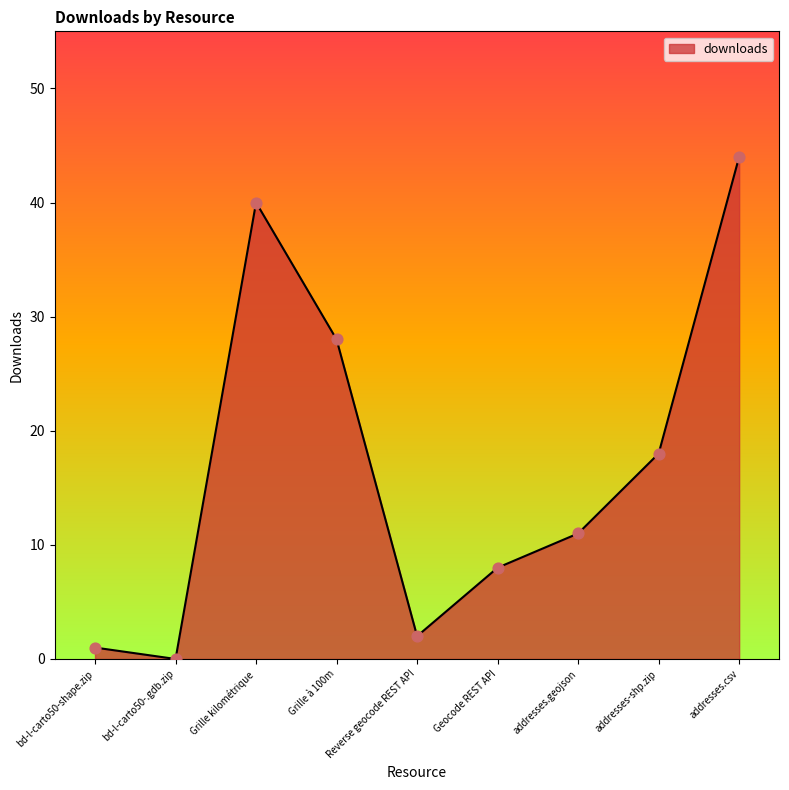

What is the change in value from addresses.geojson to addresses.csv?

+33